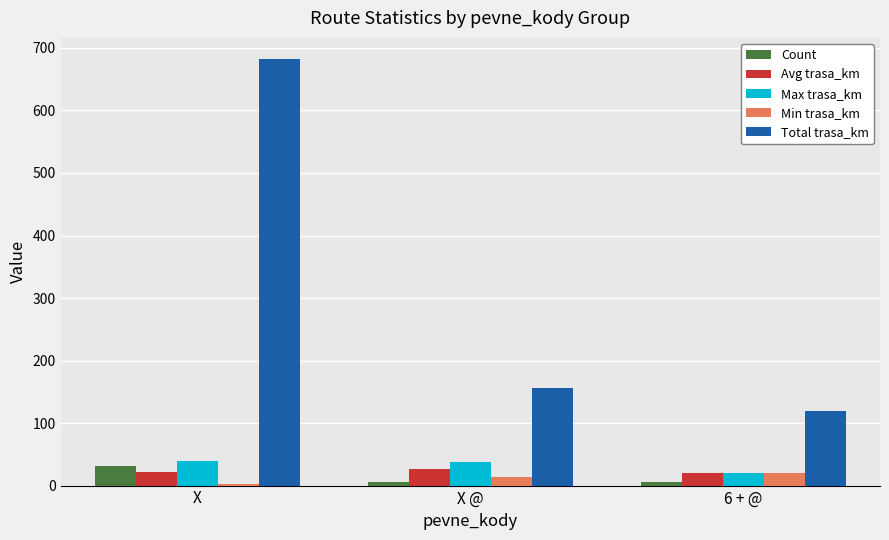

The value of Max trasa_km at X is 63. True or false?

False